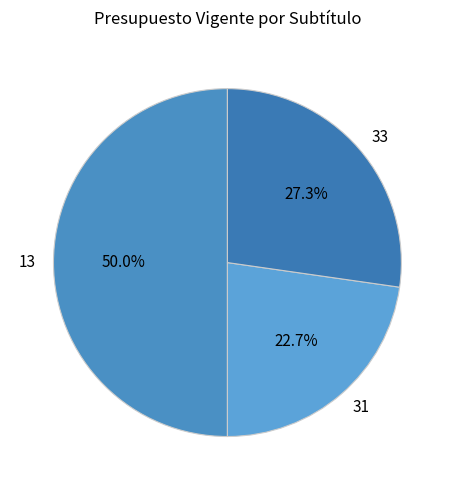

True or false: 13 accounts for 43% of the total.

False